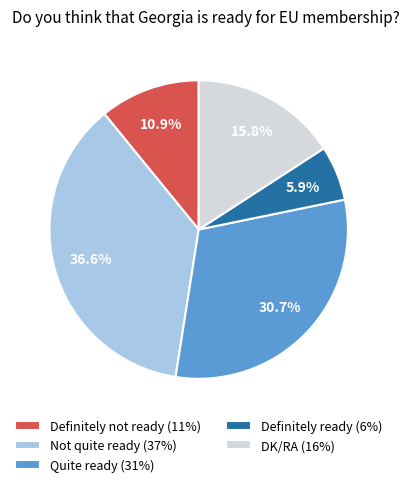

To the nearest percent, what is the combined percentage of Not quite ready and Definitely not ready?

48%